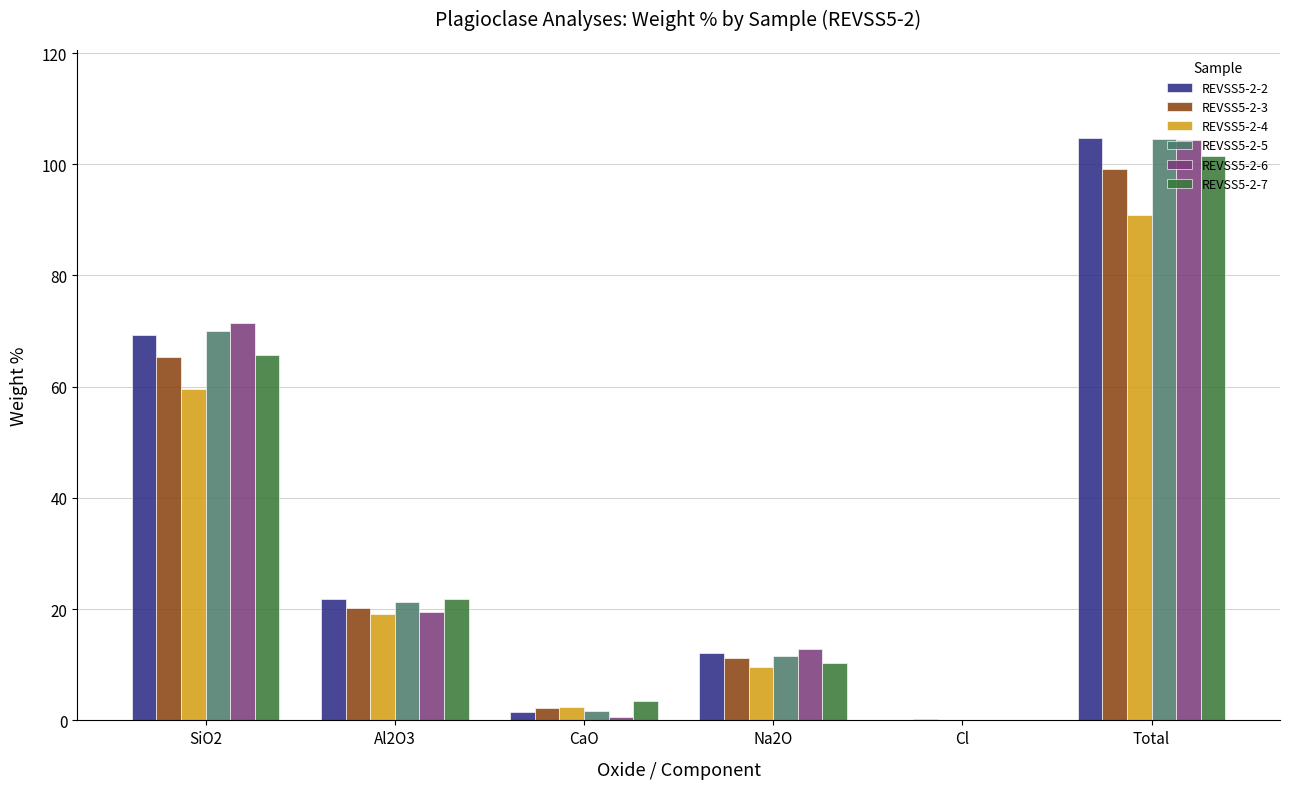

Is the value of REVSS5-2-3 at Total greater than the value of REVSS5-2-6 at Na2O?

Yes